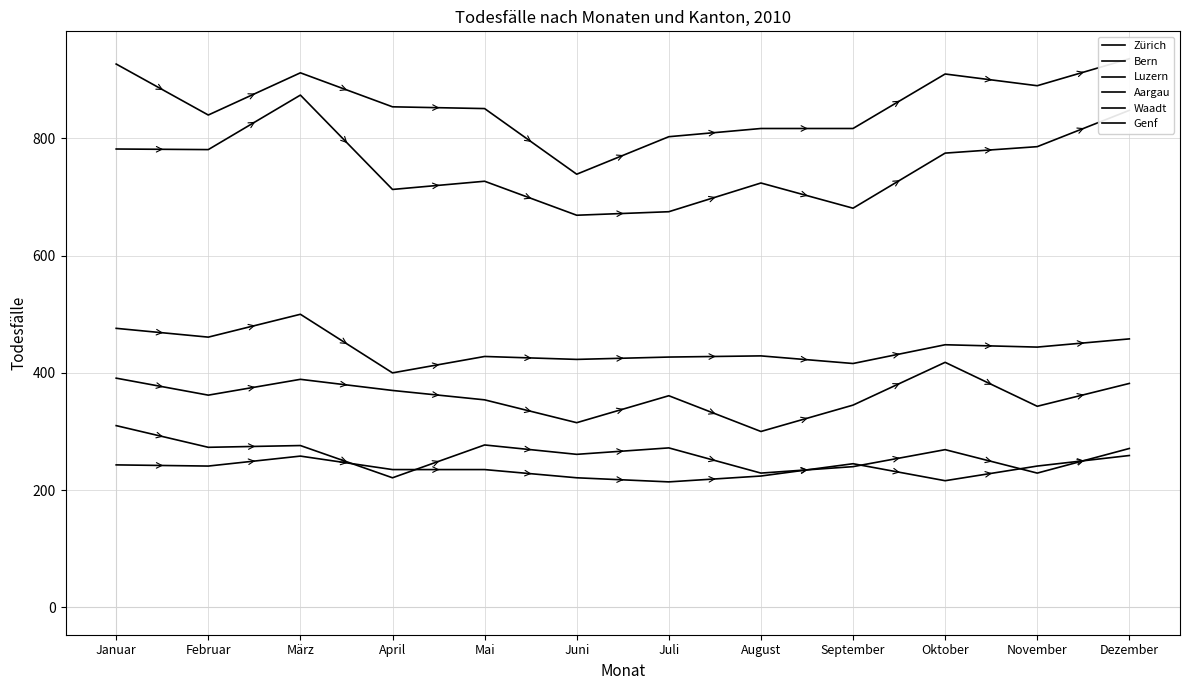

True or false: Genf has more than 1 points higher than both neighbors.

True